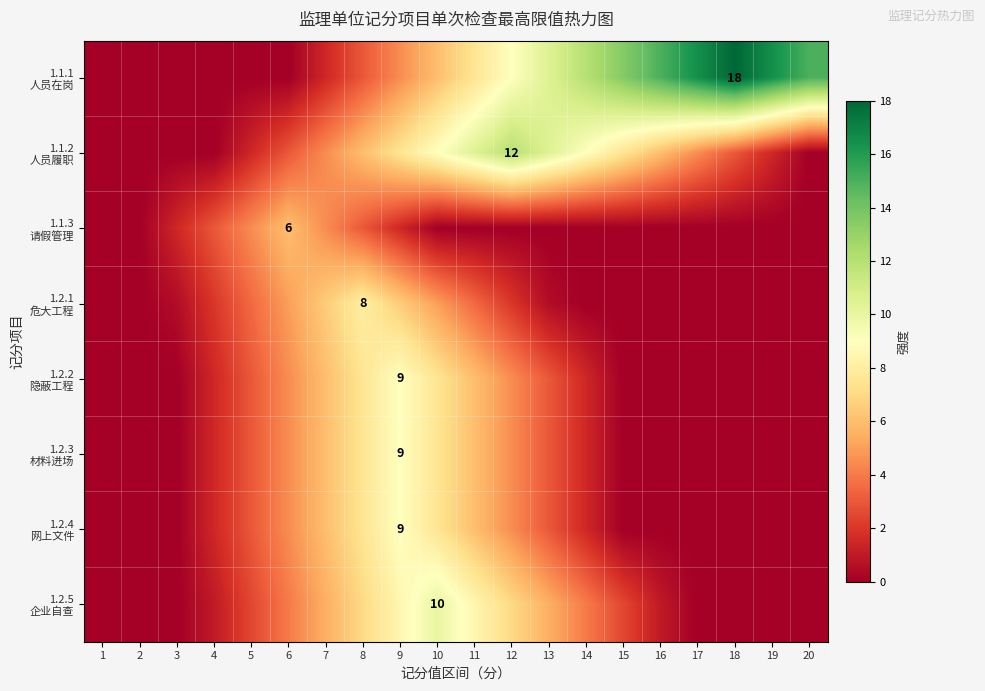

The value of 1.1.1 人员在岗 at 14 is 3.9. True or false?

False